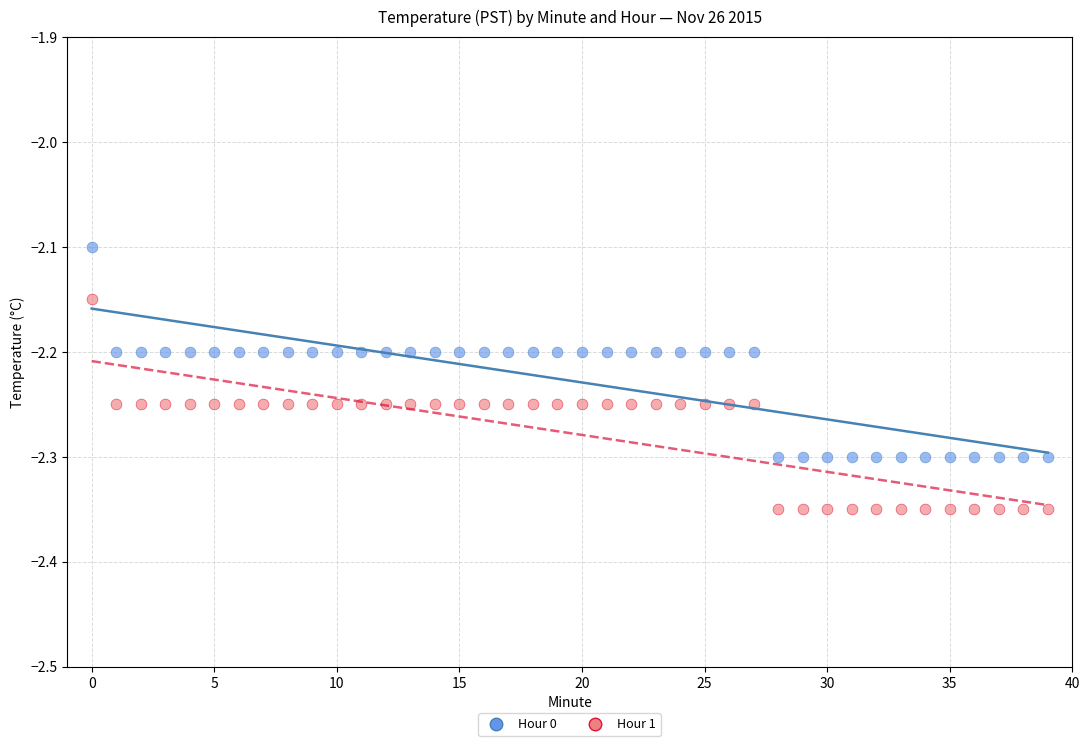

What are all the series names shown in the legend?

Hour 0, Hour 1